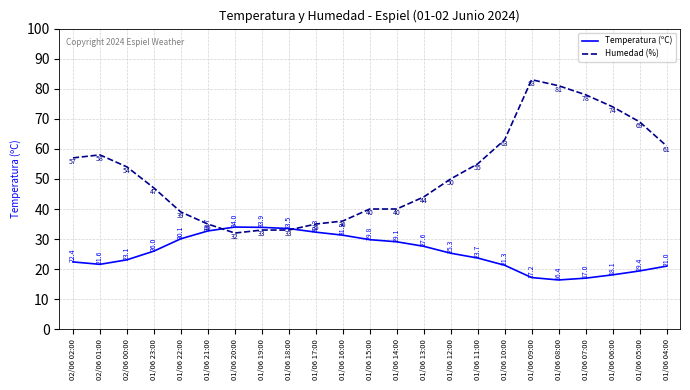

Which series changed the most between 01/06 17:00 and 01/06 08:00?

Humedad (%)